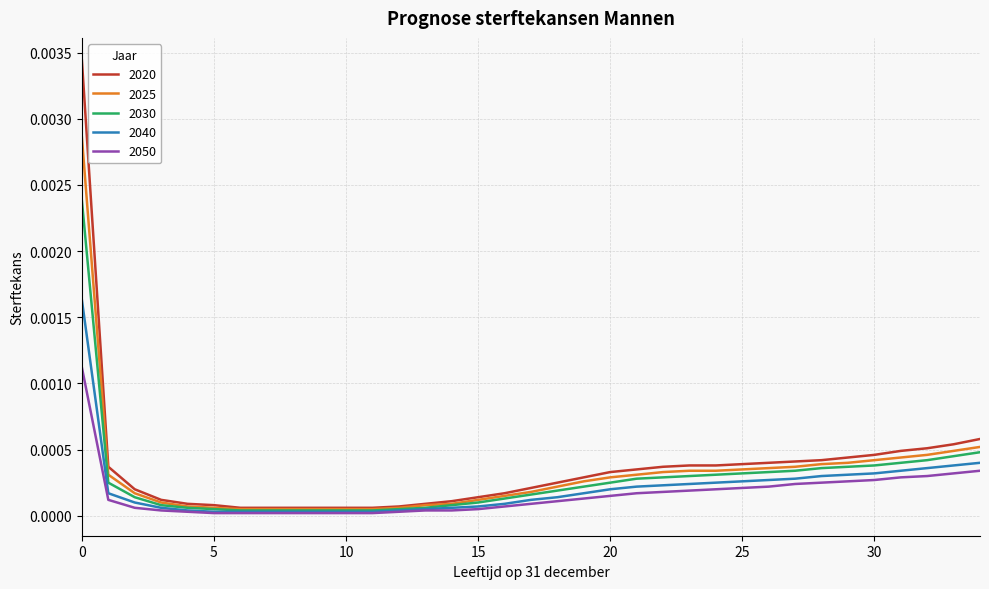

Which series has the widest spread of values?

2020